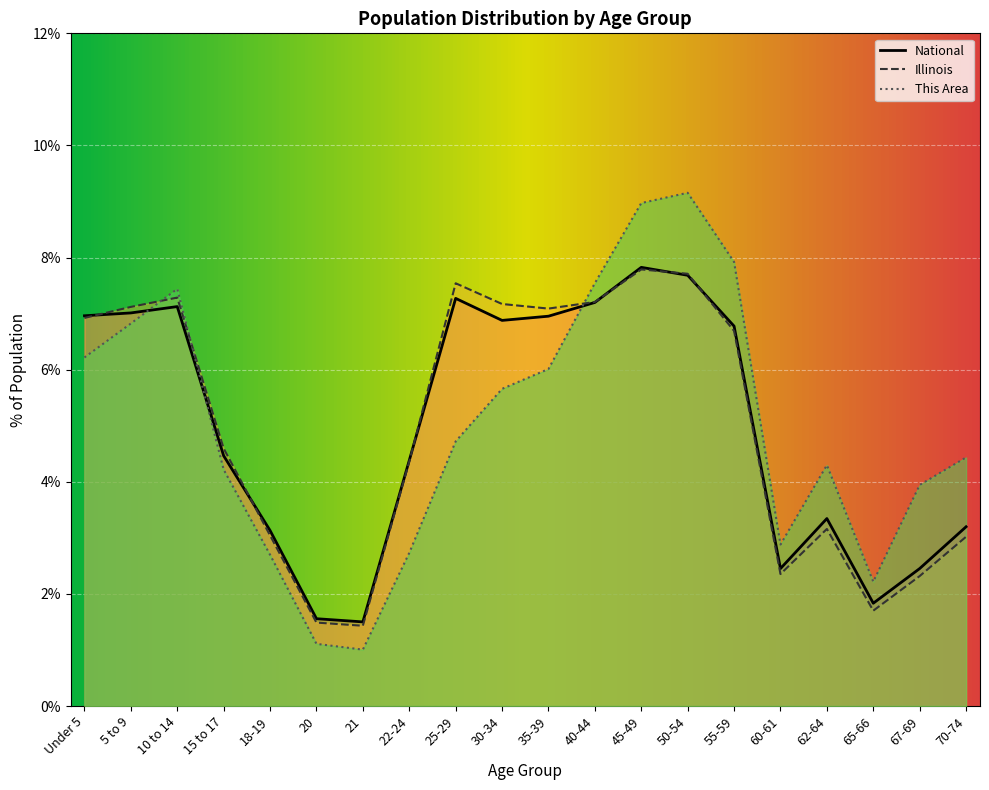

Reading left to right, what are all the values shown in this chart?

This Area: Under 5=6.2	5 to 9=6.8	10 to 14=7.4	15 to 17=4.2	18-19=2.7	20=1.1	21=1.0	22-24=2.7	25-29=4.7	30-34=5.7	35-39=6.0	40-44=7.5	45-49=9.0	50-54=9.2	55-59=7.9	60-61=2.9	62-64=4.3	65-66=2.2	67-69=3.9	70-74=4.4
Illinois: Under 5=6.9	5 to 9=7.1	10 to 14=7.3	15 to 17=4.6	18-19=3.0	20=1.5	21=1.4	22-24=4.4	25-29=7.5	30-34=7.2	35-39=7.1	40-44=7.2	45-49=7.8	50-54=7.7	55-59=6.7	60-61=2.4	62-64=3.2	65-66=1.7	67-69=2.3	70-74=3.0
National: Under 5=7.0	5 to 9=7.0	10 to 14=7.1	15 to 17=4.5	18-19=3.1	20=1.6	21=1.5	22-24=4.4	25-29=7.3	30-34=6.9	35-39=7.0	40-44=7.2	45-49=7.8	50-54=7.7	55-59=6.8	60-61=2.5	62-64=3.3	65-66=1.8	67-69=2.5	70-74=3.2